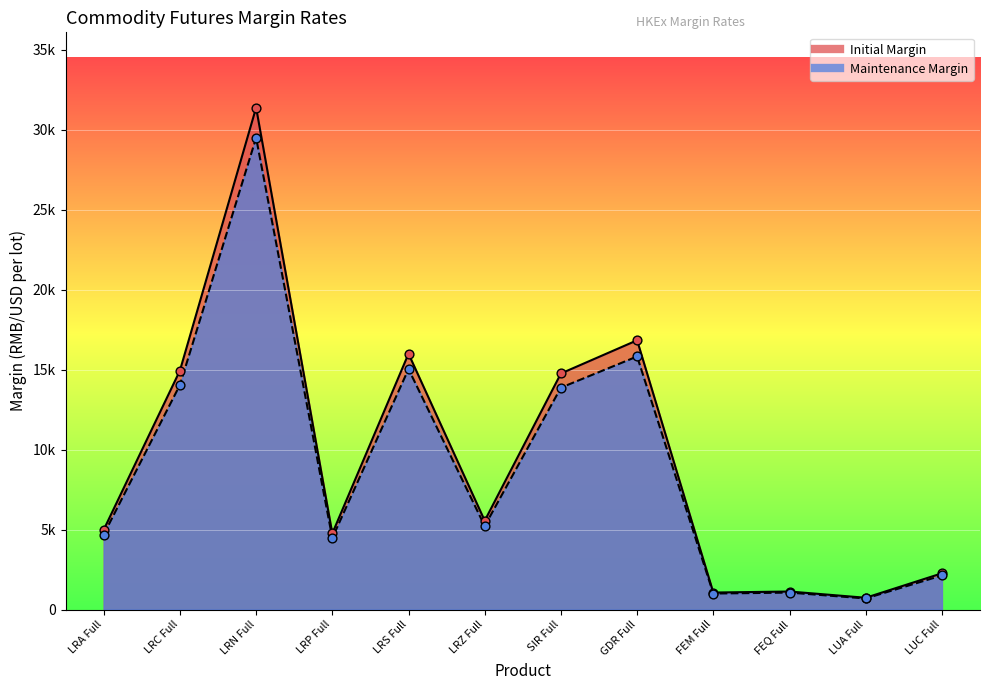

What are all the series names shown in the legend?

Initial Margin, Maintenance Margin